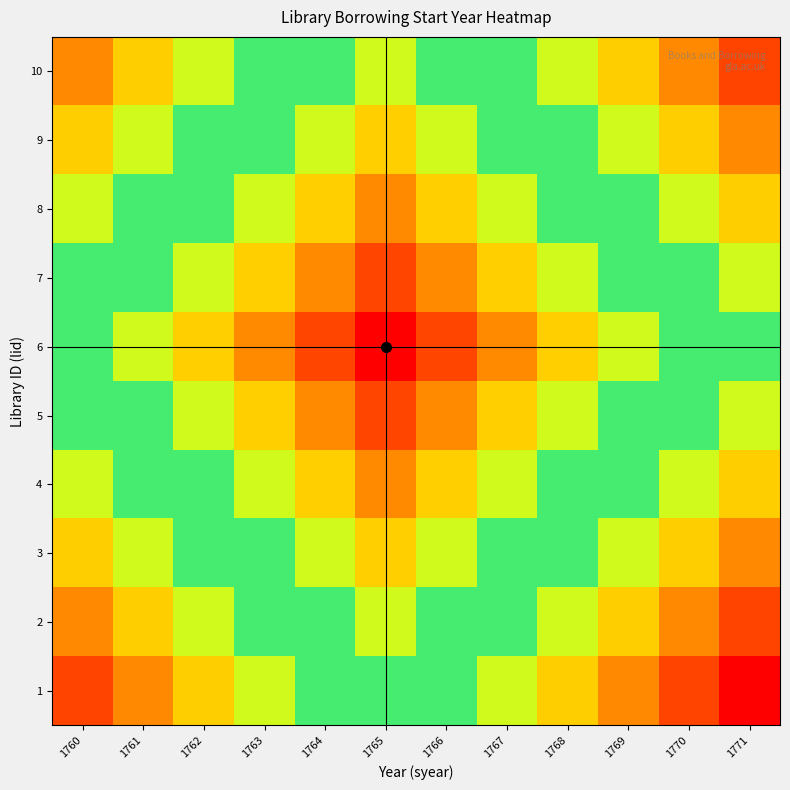

Which label corresponds to the largest value in the chart?

1771